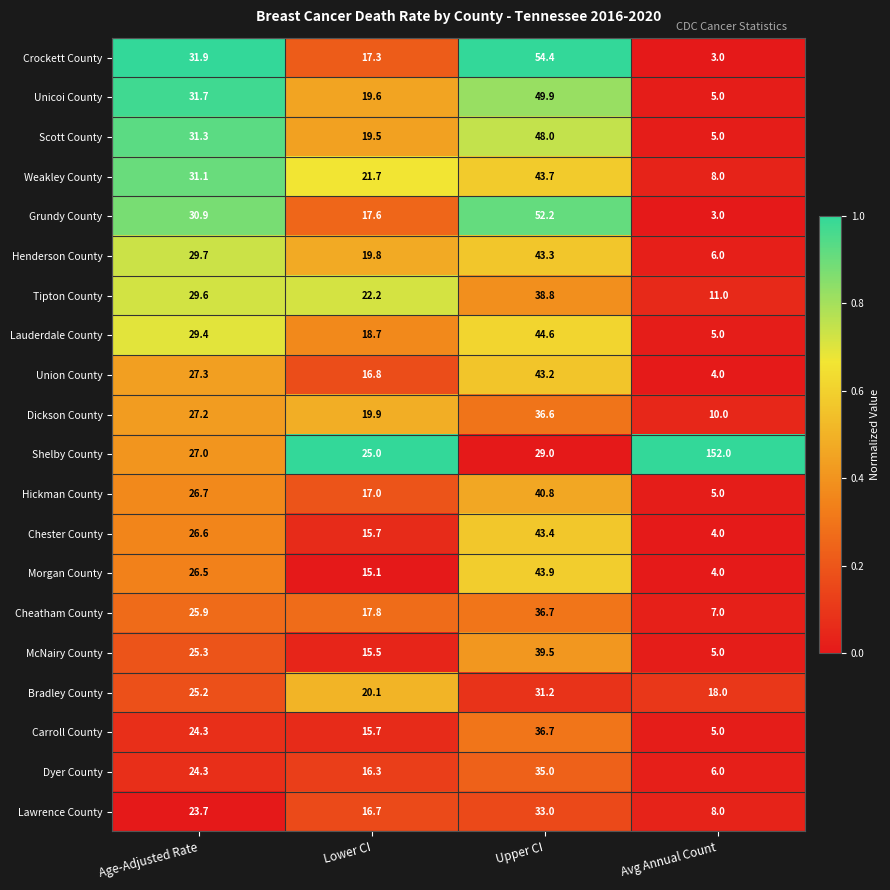

What is the difference between the maximum and minimum values in the Unicoi County series?

44.9